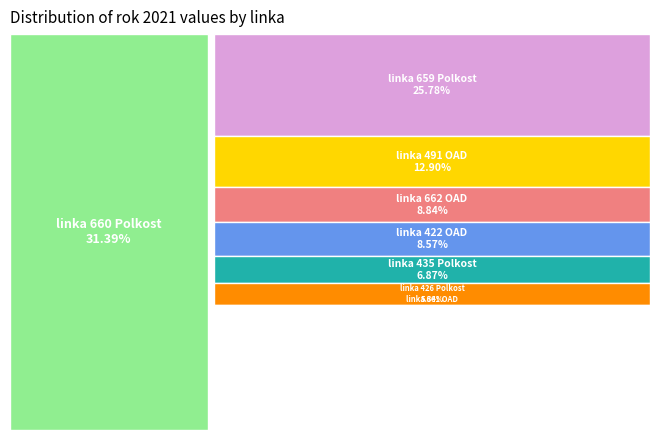

What is the ratio of the value at linka 422 OAD to the value at linka 435 Polkost?

1.2